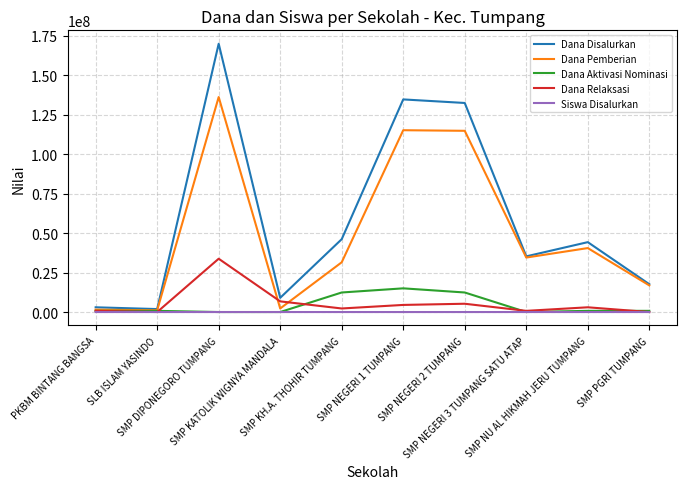

True or false: Dana Aktivasi Nominasi has a value of 0 at SMP KATOLIK WIGNYA MANDALA.

True